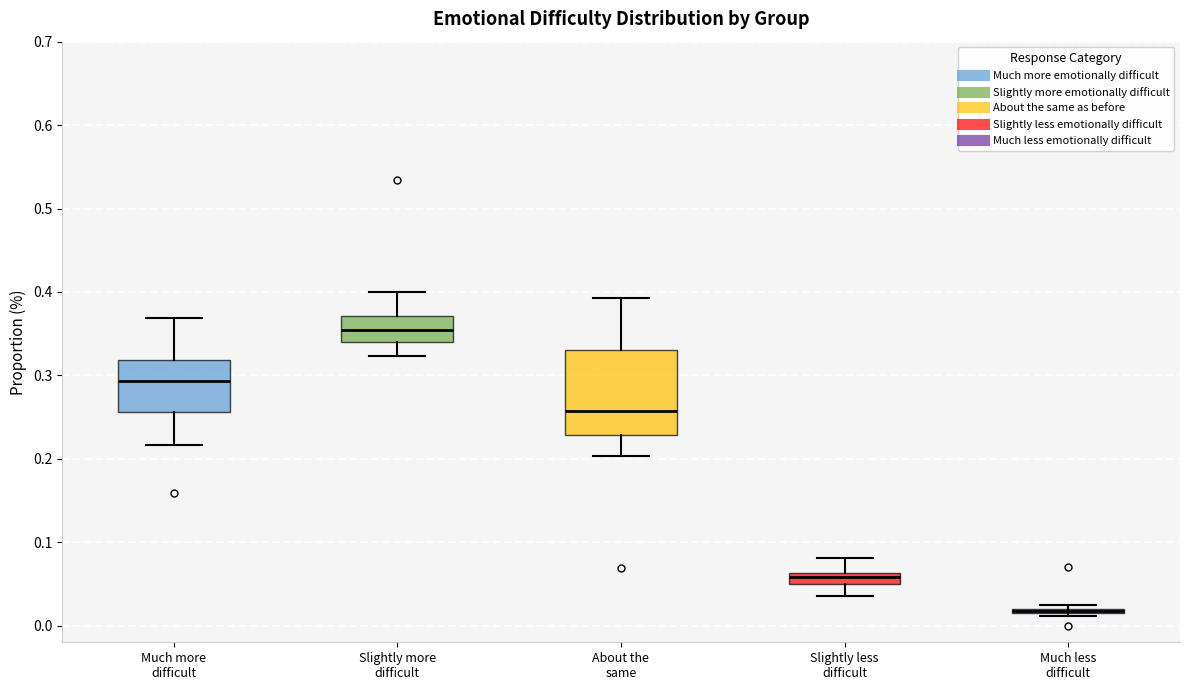

Which box is the tallest, from its lower edge to its upper edge?

About the same